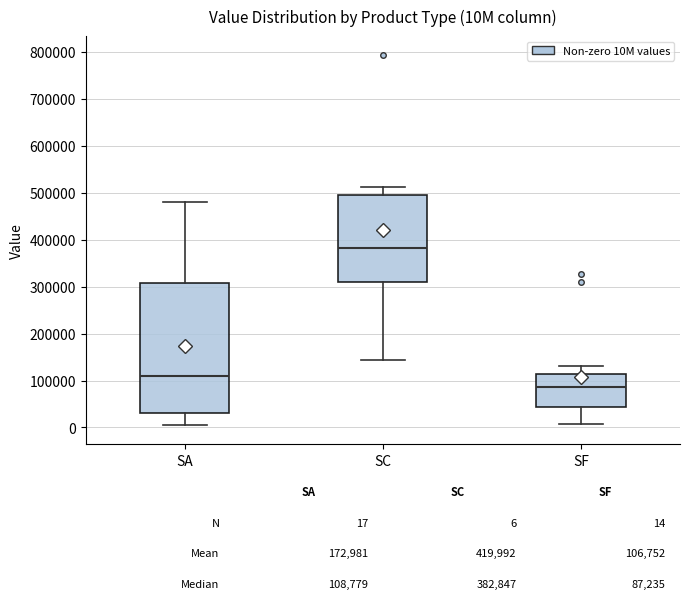

Which box is the tallest, from its lower edge to its upper edge?

SA